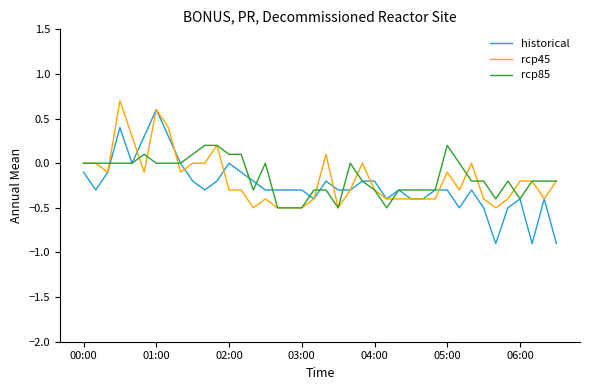

Which series has the largest range (max minus min)?

historical